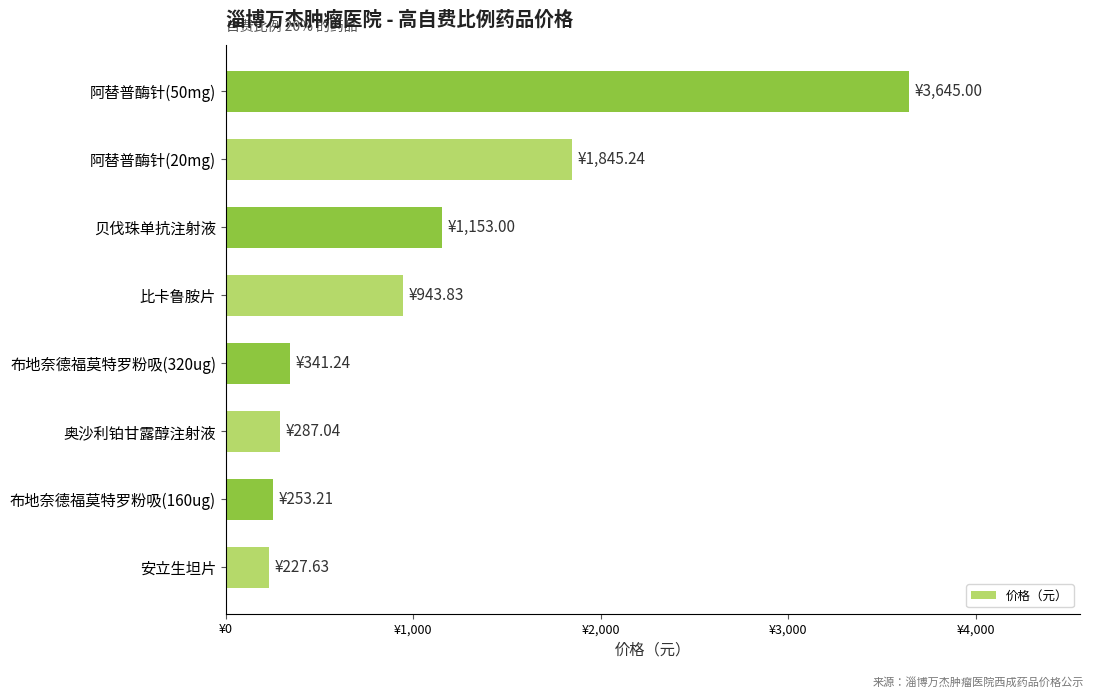

Where is the data nearest to the value 1936?

阿替普酶针(20mg)